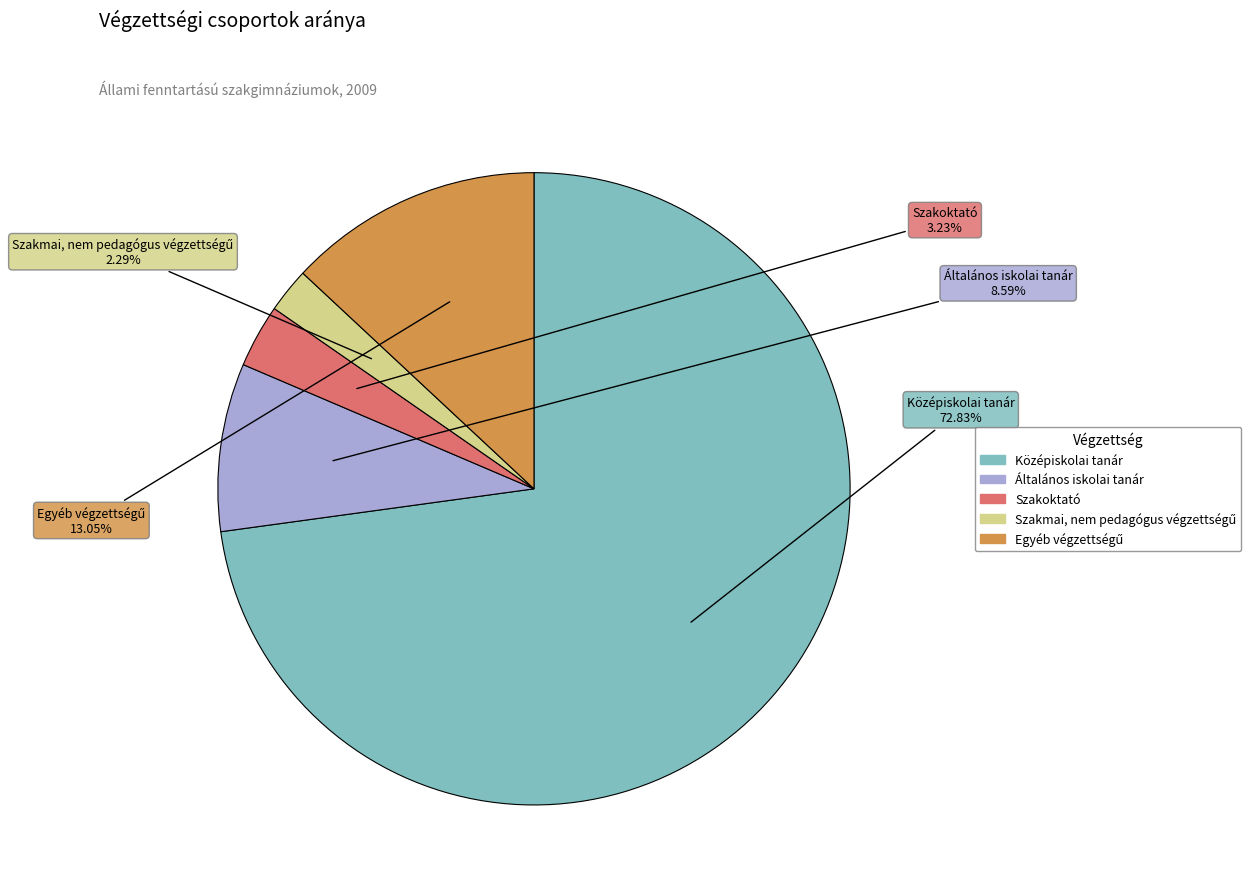

Which category has the biggest portion of the pie?

Középiskolai tanár